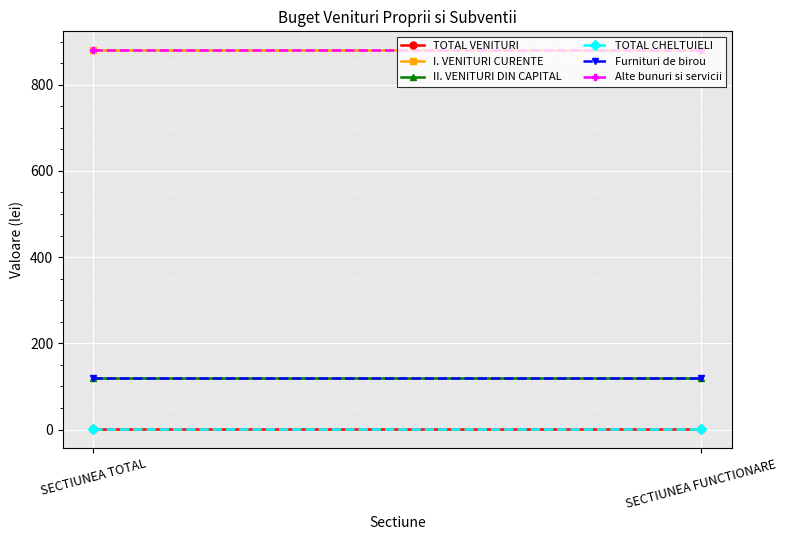

At which category is the sum across all series the highest?

SECTIUNEA TOTAL